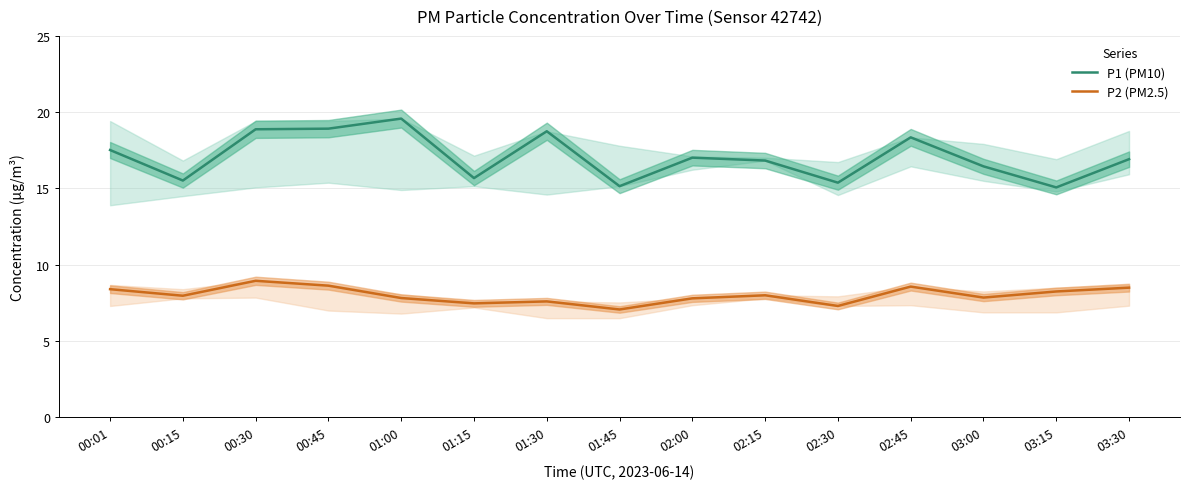

What is the label of the 8th point from the left?

01:45